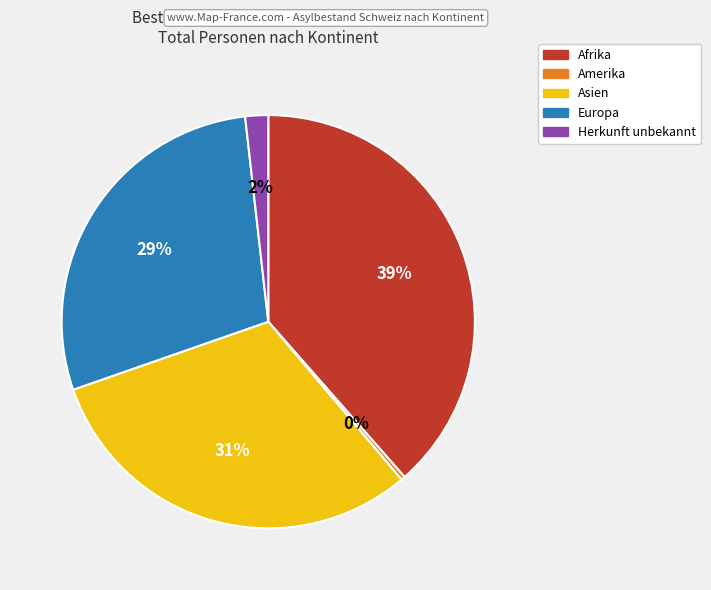

Which slice is the largest?

Afrika